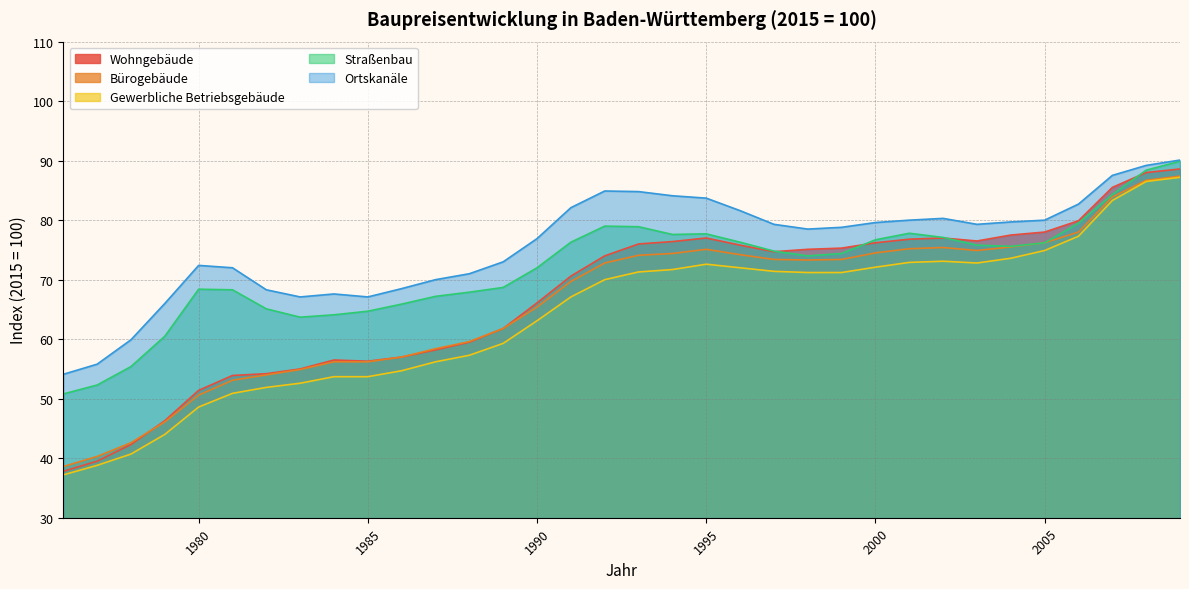

At which label does Ortskanäle reach its peak?

2009